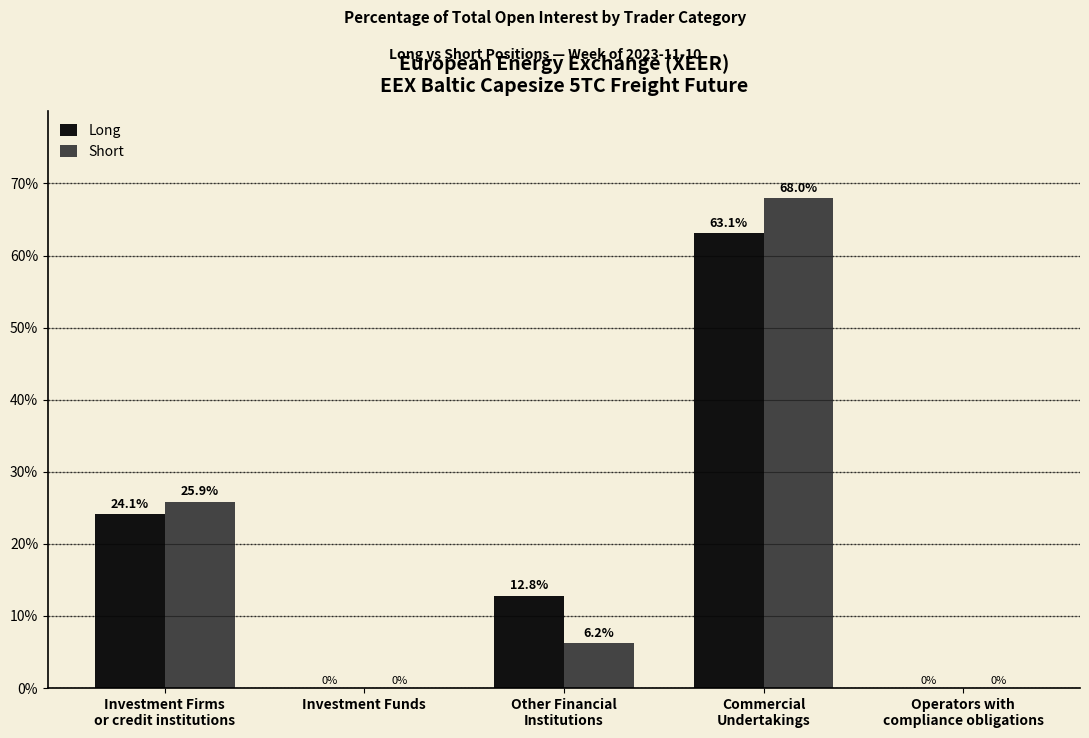

True or false: Short has a value of 28.1 at Investment Funds.

False